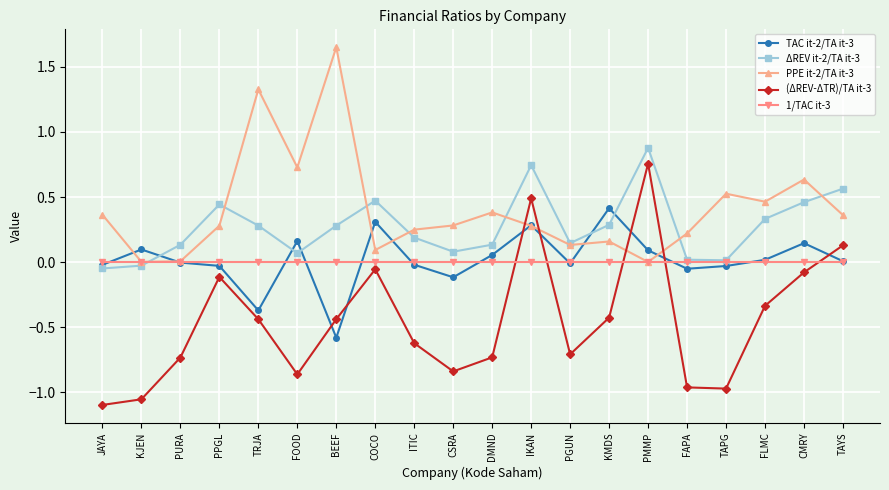

The PPE it-2/TA it-3 series shows 0.0 at PMMP. True or false?

True